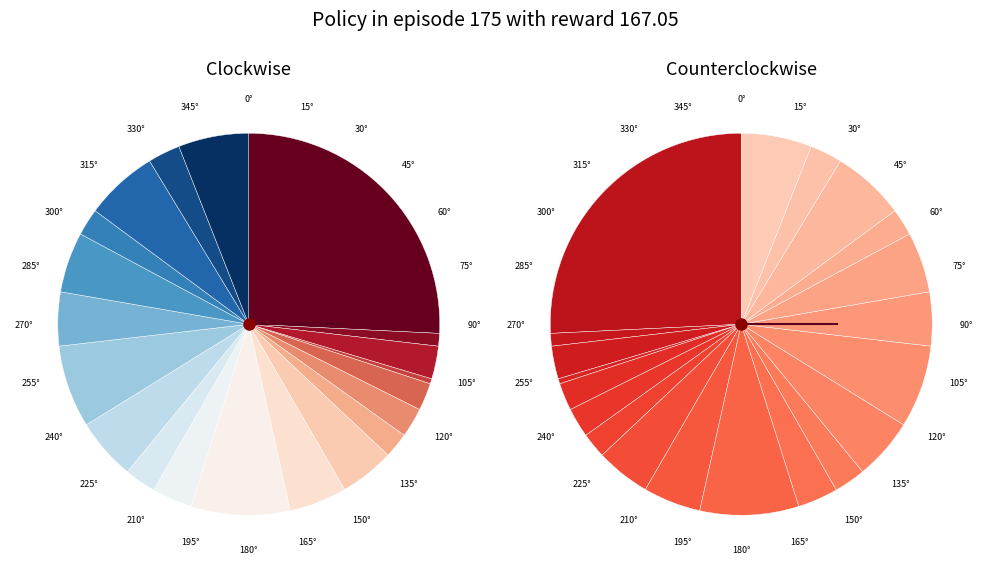

To the nearest percent, what percentage of the pie is 61?

3%